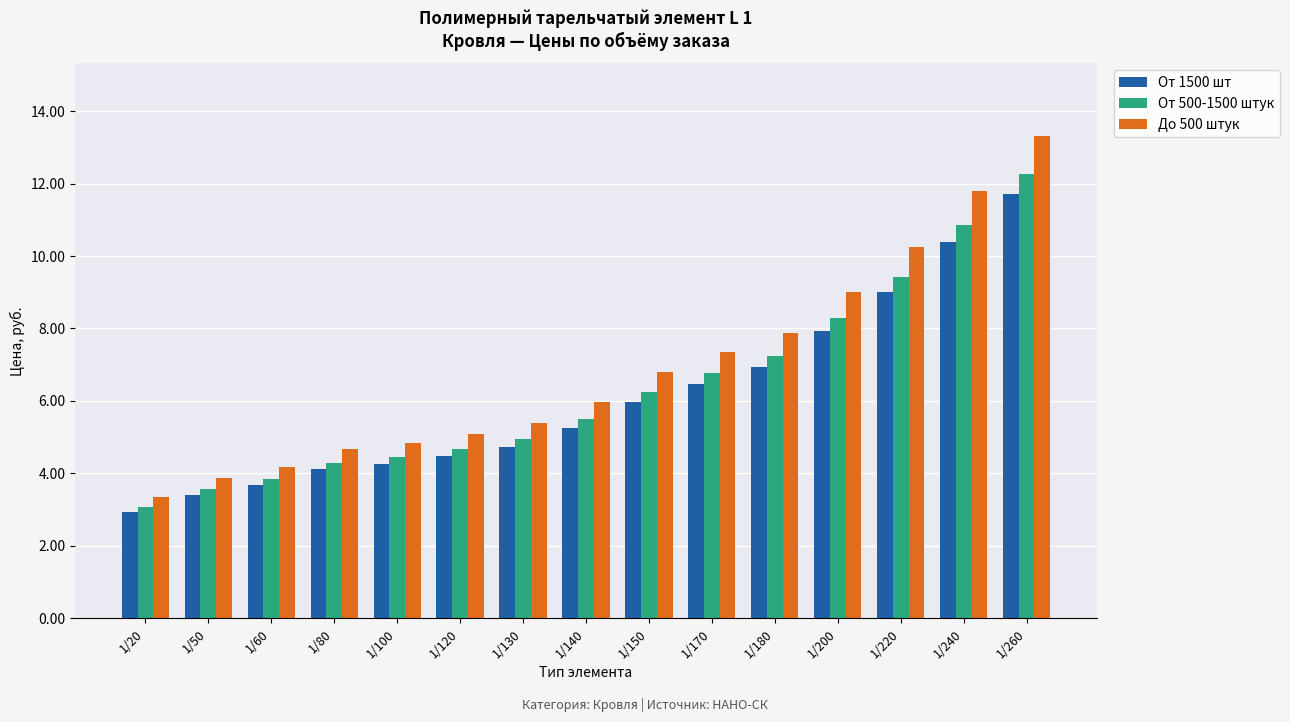

Between 1/150 and 1/170, which series saw the biggest shift?

До 500 штук